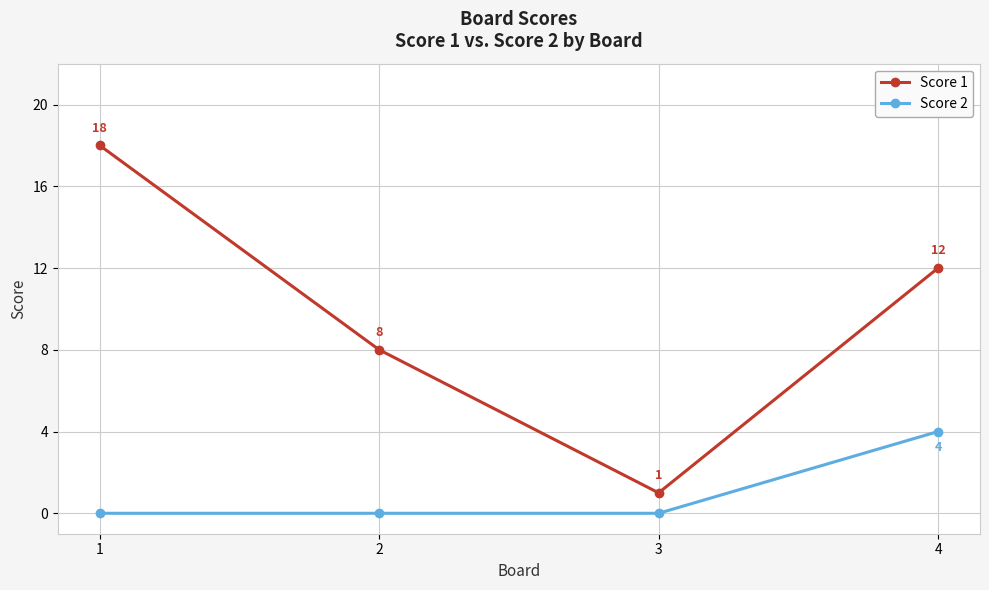

Which category has the highest value in the Score 2 series?

4